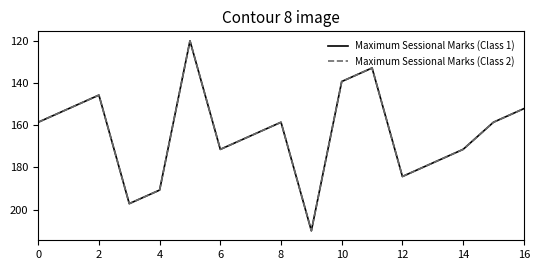

What is the difference between the maximum and minimum values in the Maximum Sessional Marks (Class 1) series?

90.0